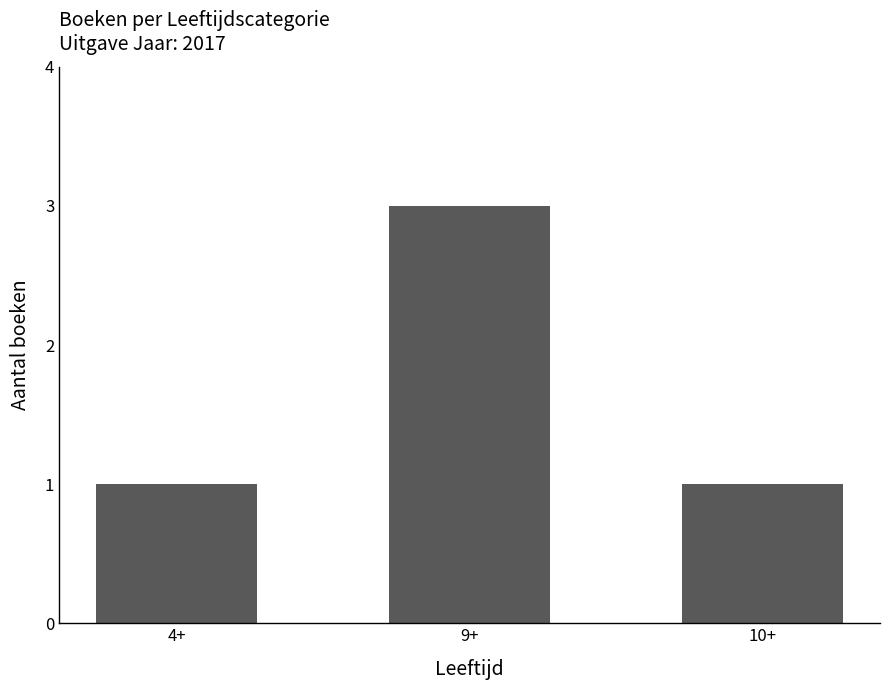

Are the bars grouped side by side (vs. stacked)?

No